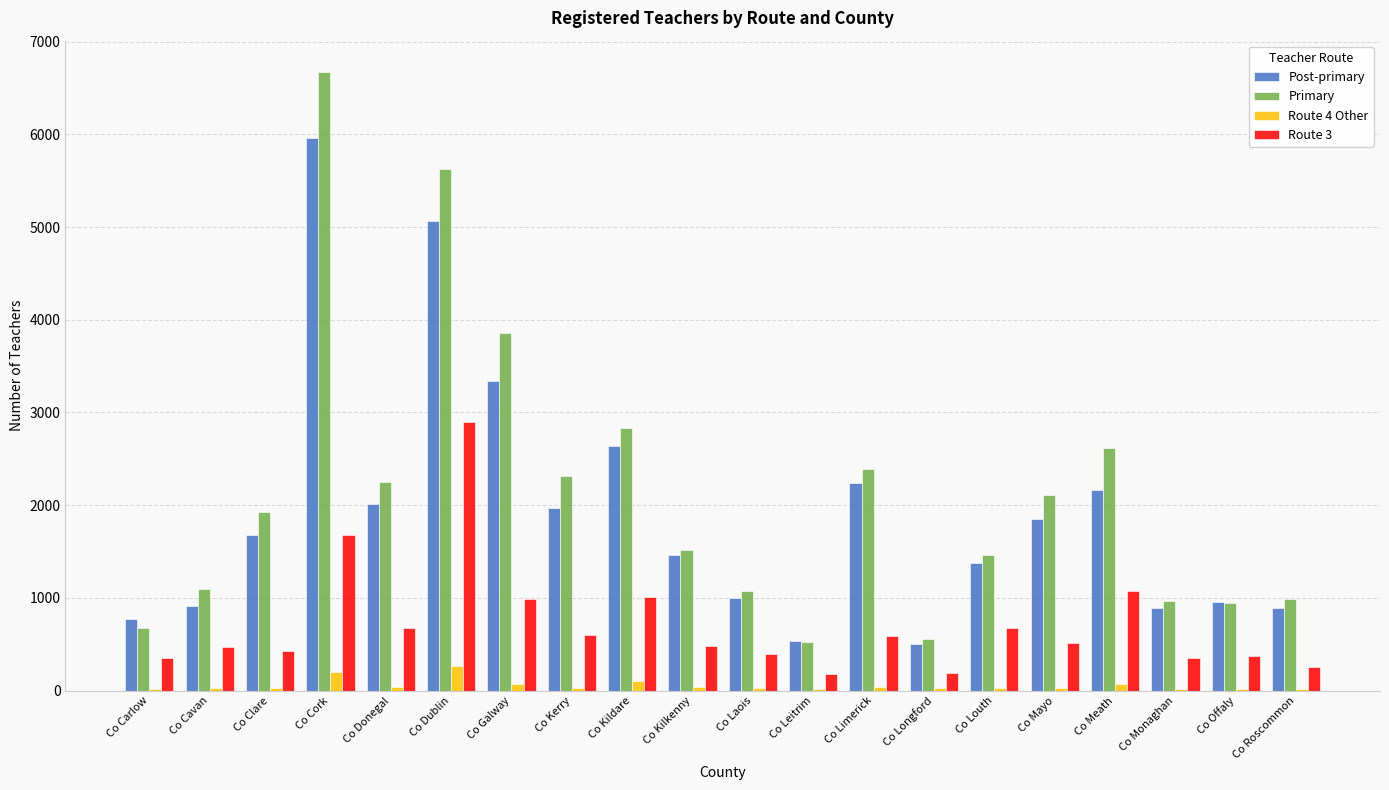

Which series has the largest total across all categories?

Primary